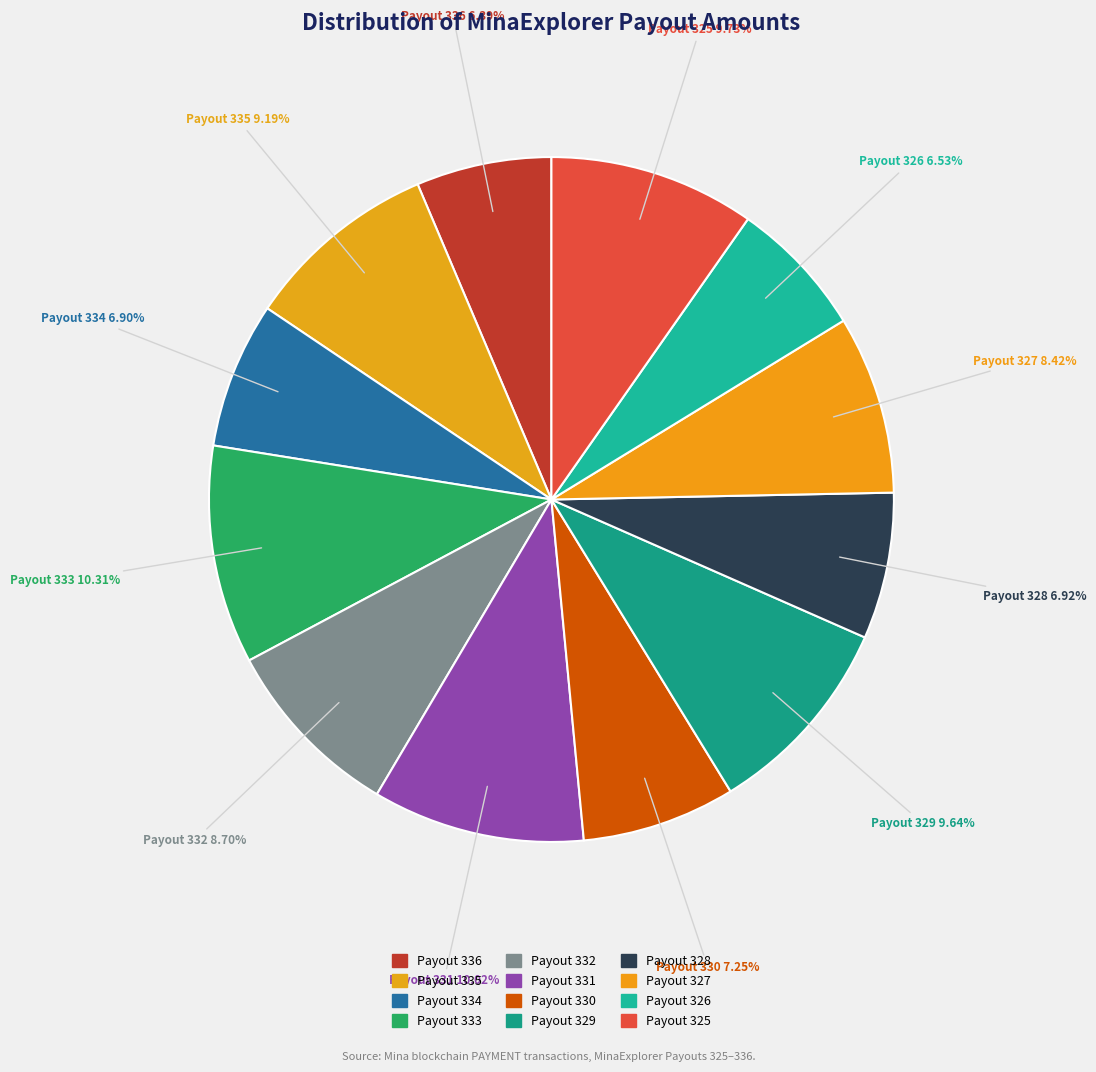

To the nearest percent, what portion does Payout 330 represent?

7%